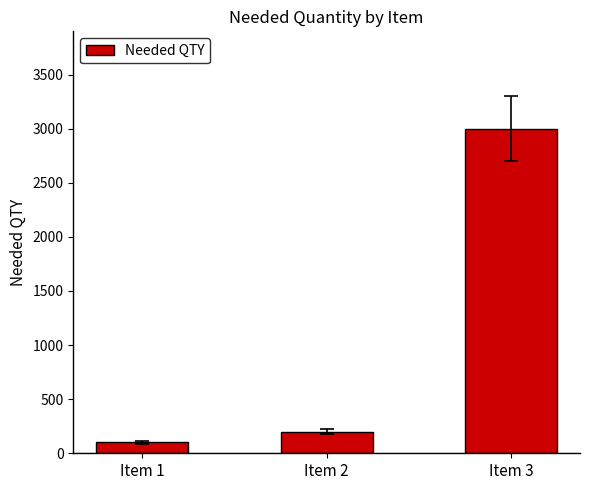

What is the sum of all values?

3300